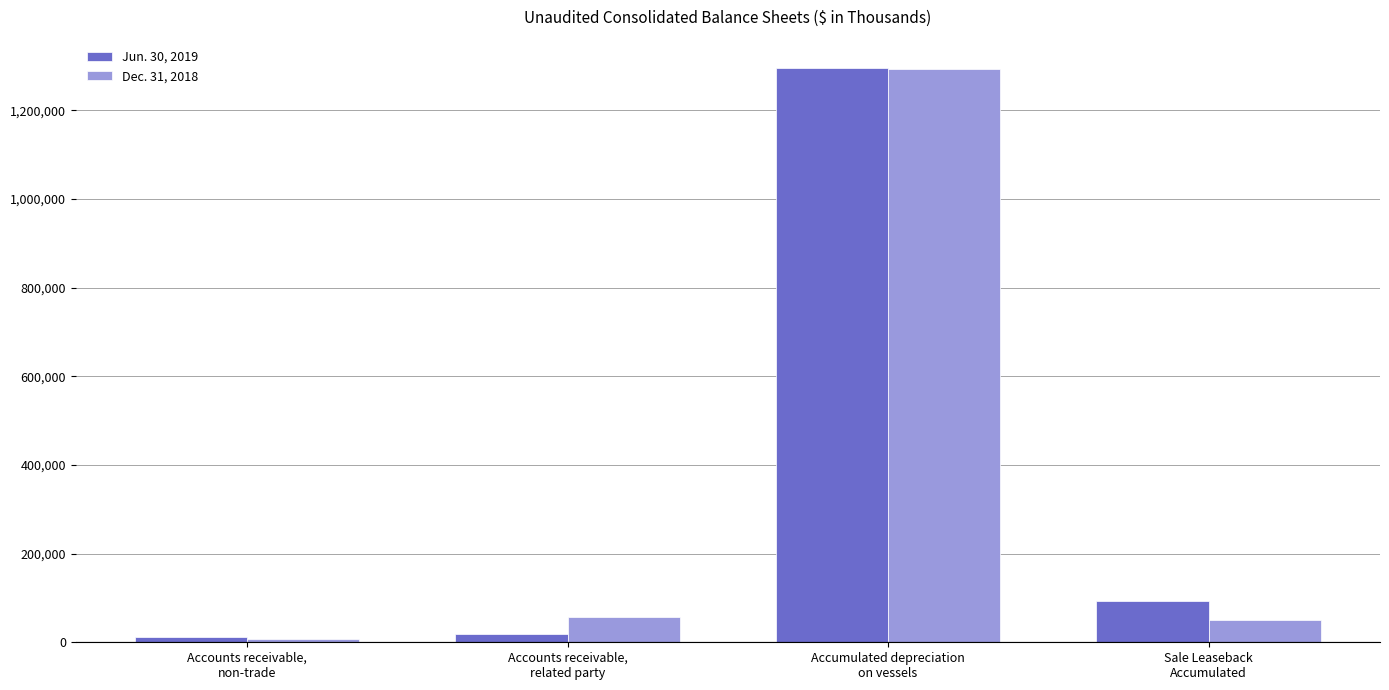

Rank the series at Accumulated depreciation
on vessels from lowest to highest value.

Dec. 31, 2018, Jun. 30, 2019